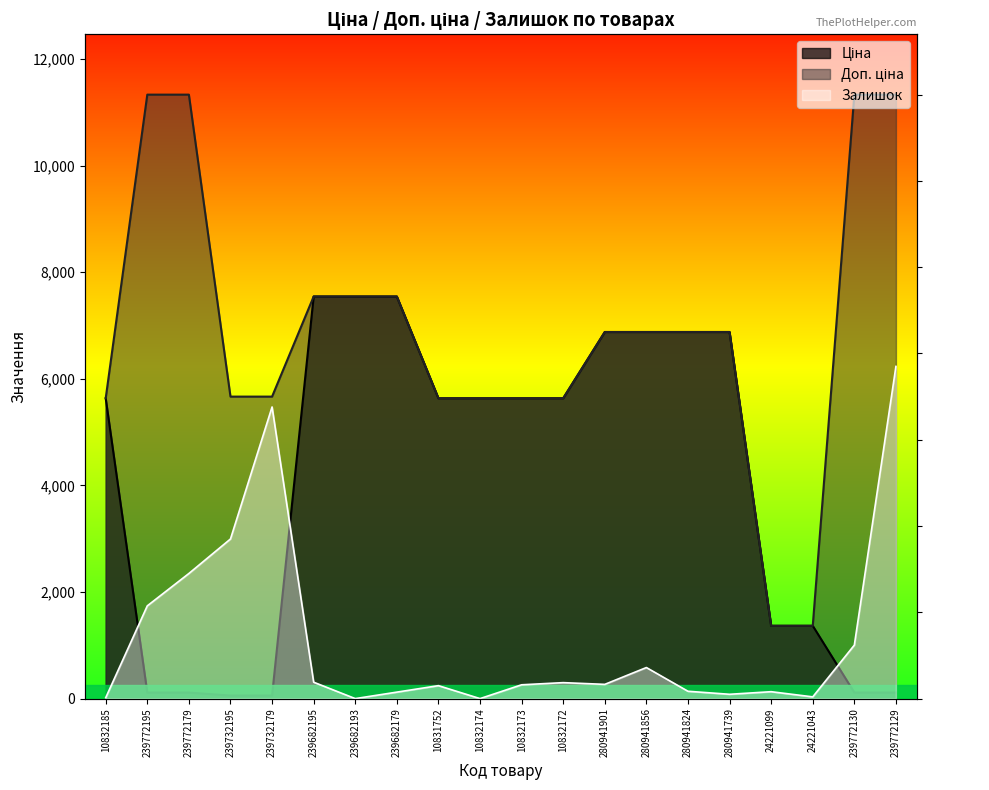

Which series changed the most between 239772195 and 10832173?

Доп. ціна